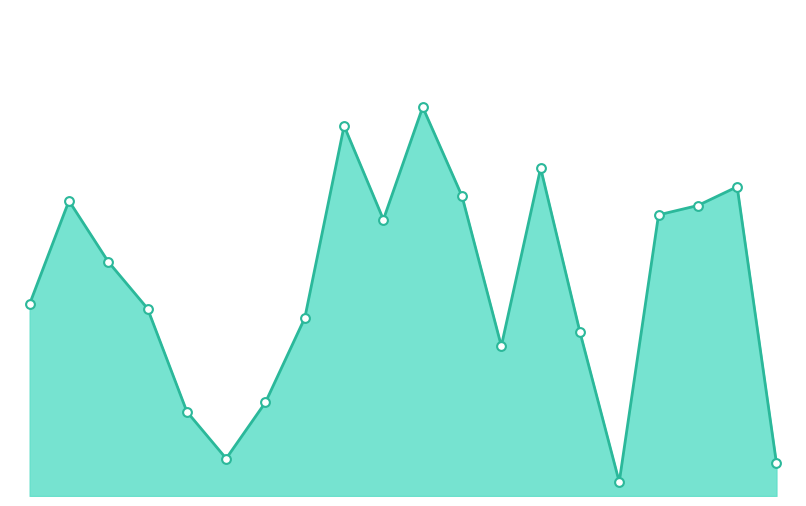

Is this an area chart (filled region under the line)?

Yes